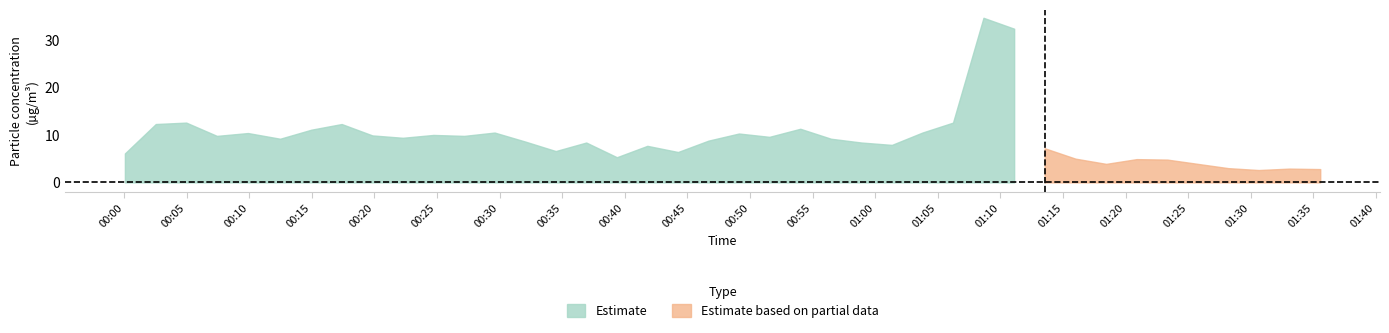

What is the lowest value of the Estimate series?

5.3